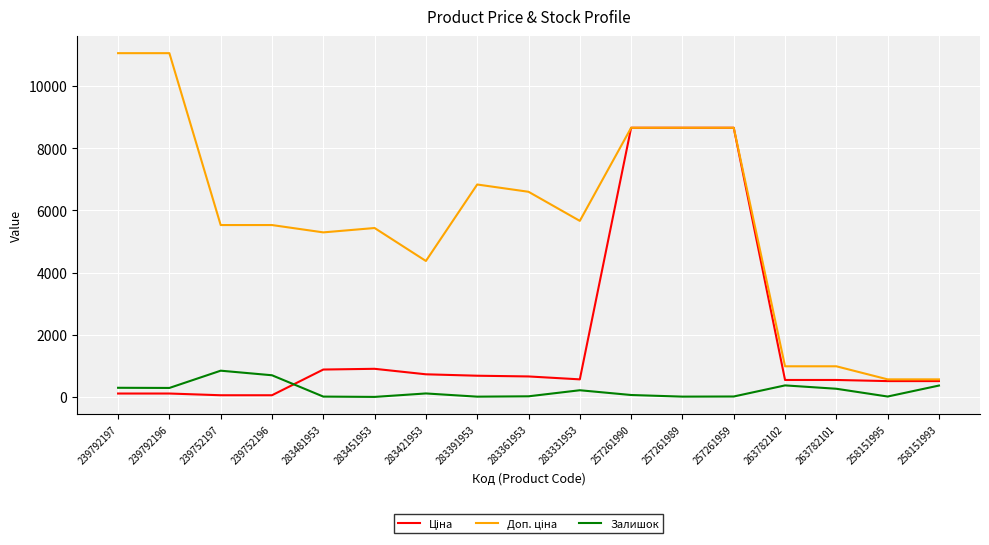

What is the spread (max minus min) of values at 263782101?

722.2